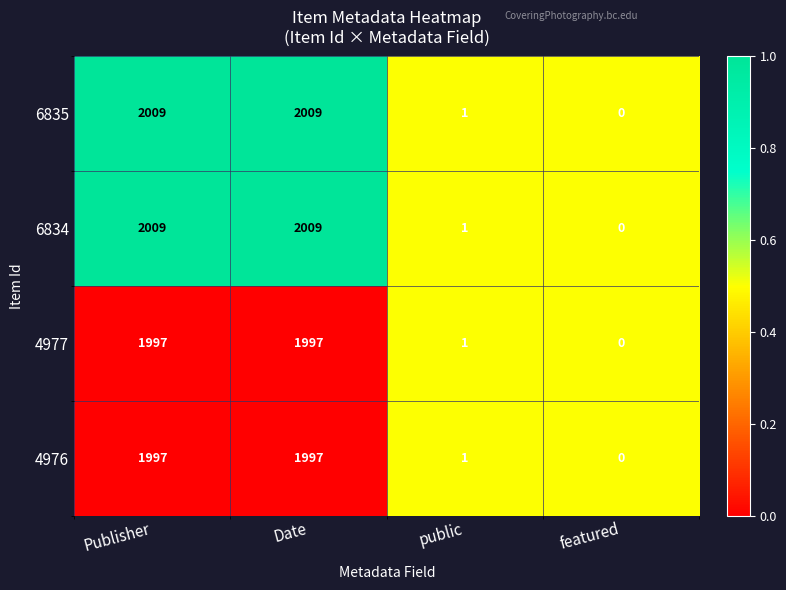

What is the highest value of the 4977 series?

1997